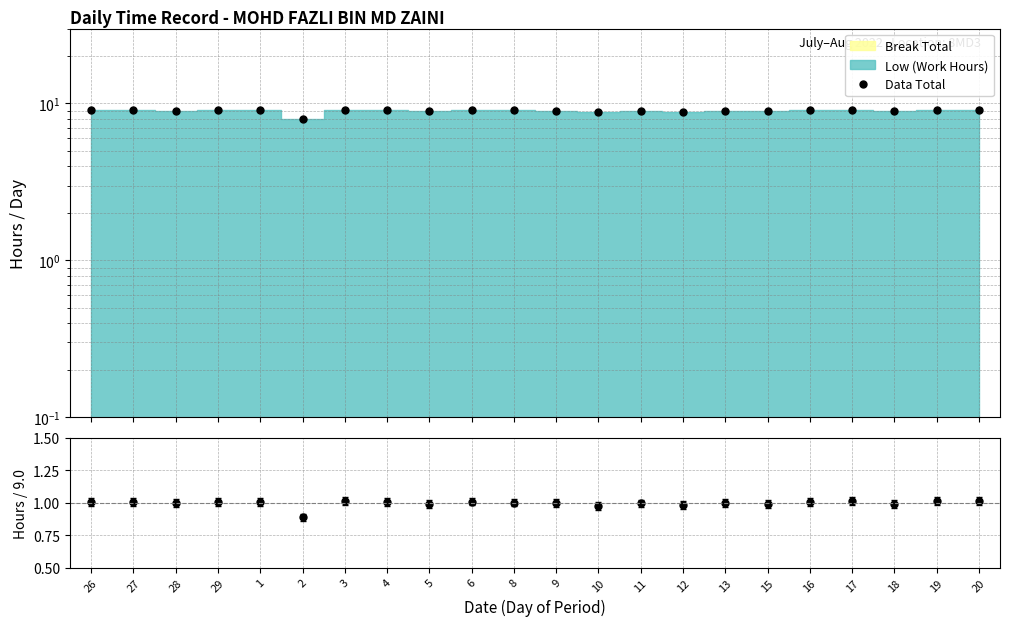

What is the change in value from 3 to 5?

-0.2